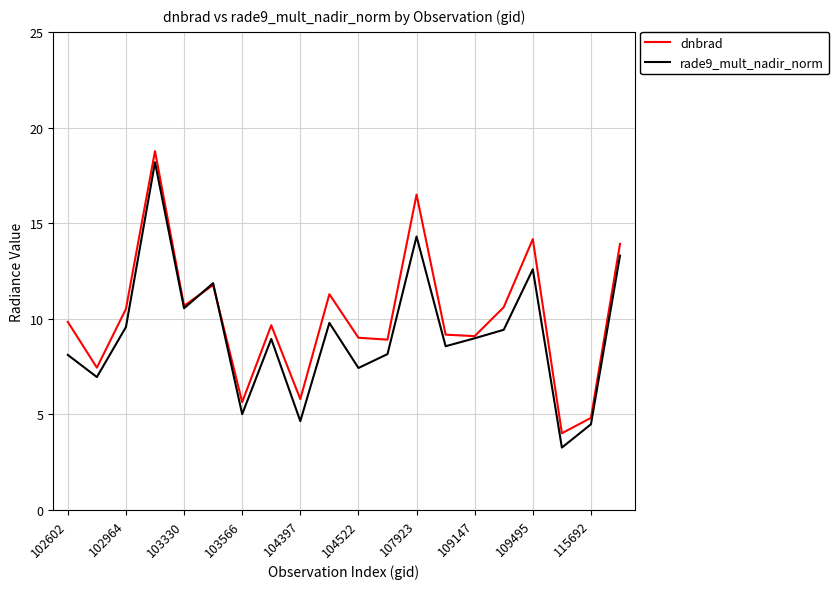

What is the minimum value shown in the chart?

3.3